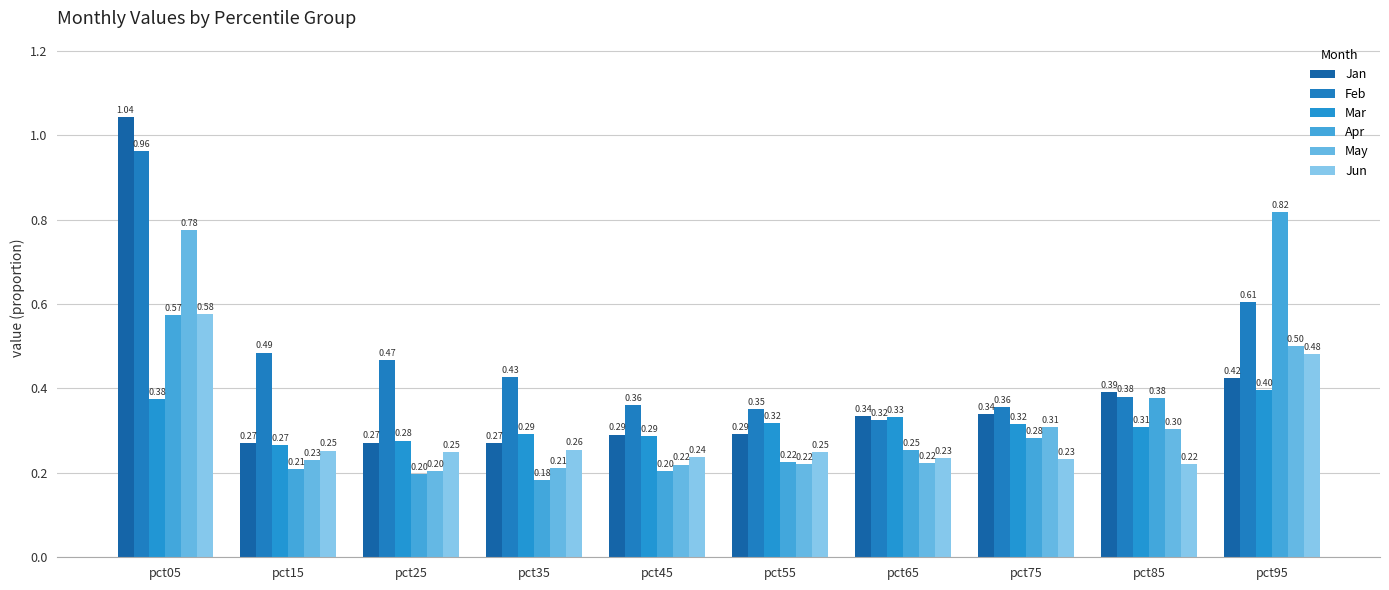

How many bars are there in each group?

6